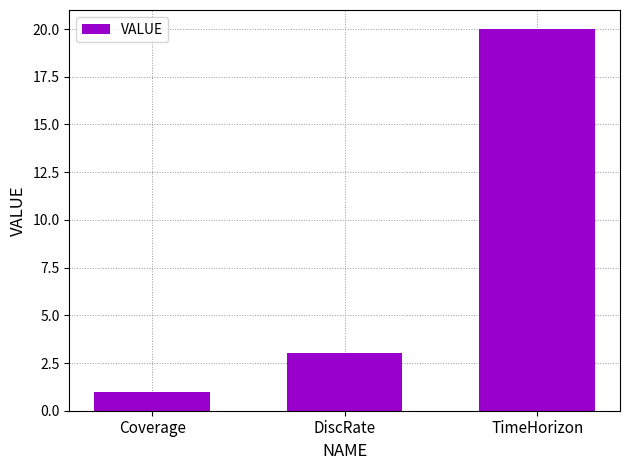

Which label corresponds to the smallest value in the chart?

Coverage